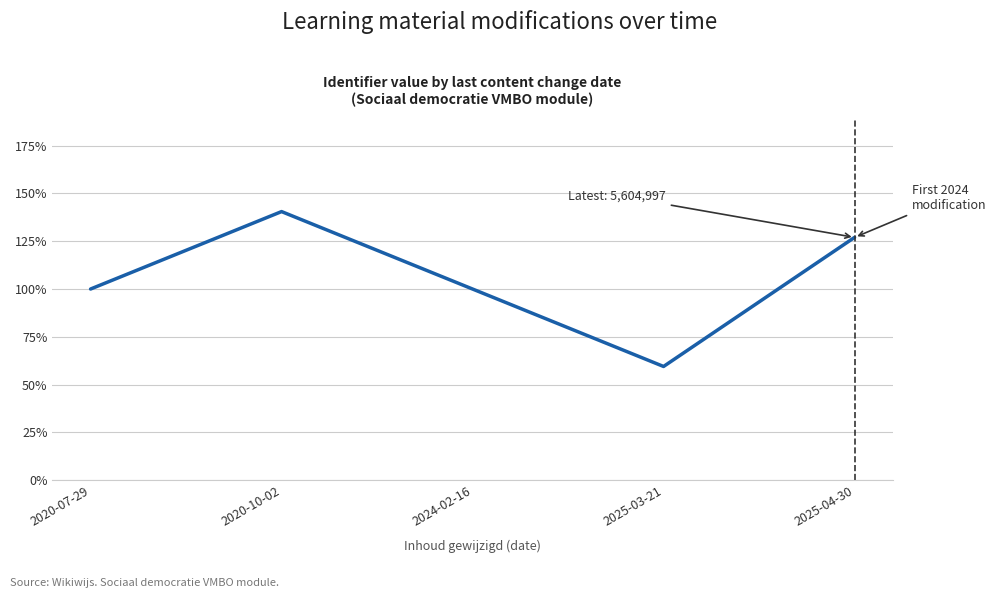

Is it true that the value at 2020-10-02 is 224.1?

False